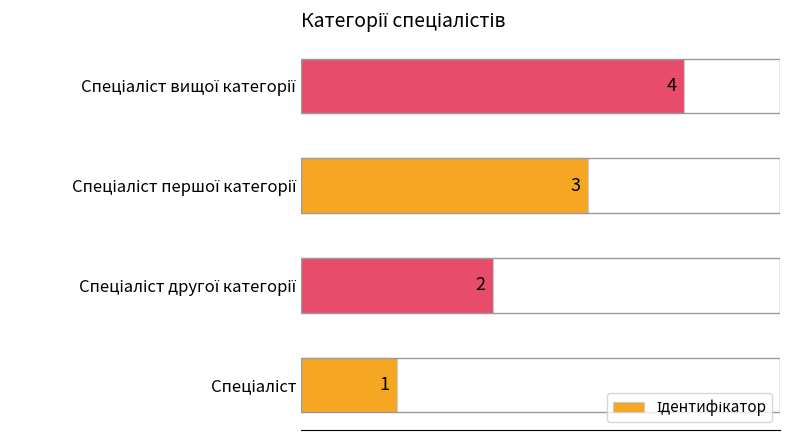

What is the smallest value displayed?

1